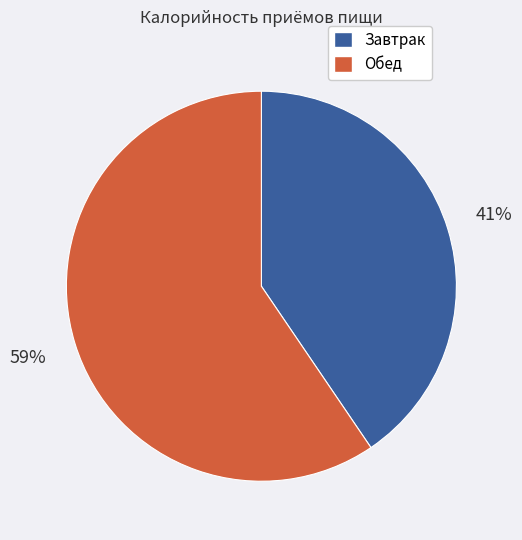

To the nearest percent, what is the average slice percentage?

50%